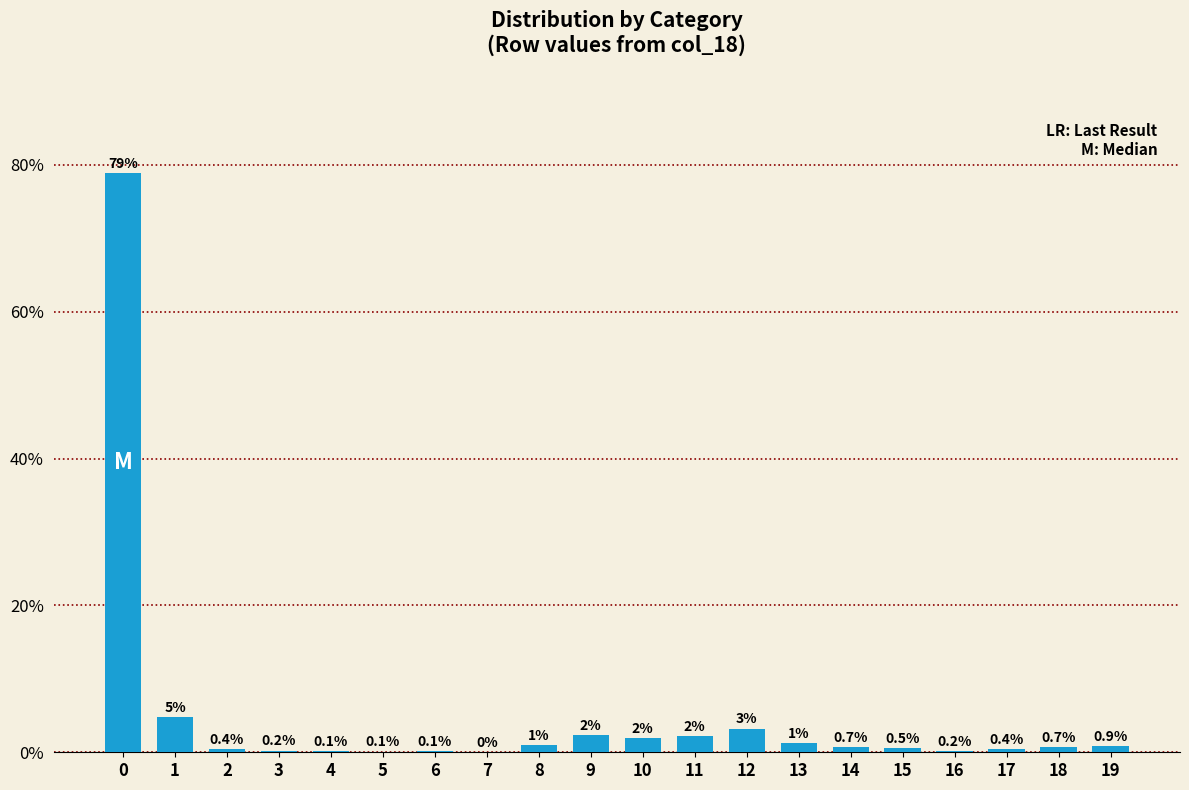

Between 9 and 6, which is larger?

9